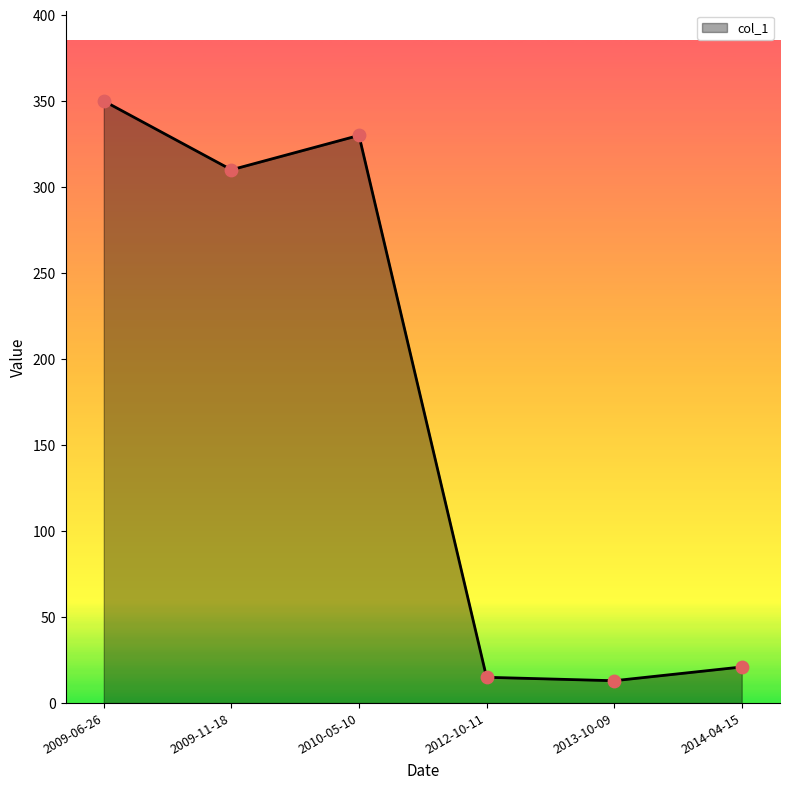

Which has a higher value, 2010-05-10 or 2013-10-09?

2010-05-10